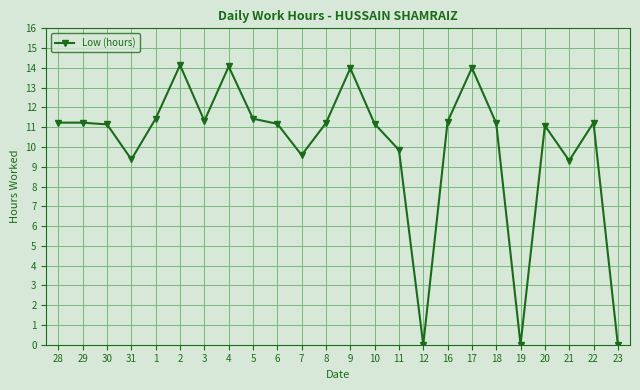

True or false: there are more than 0 points higher than both neighbors.

True